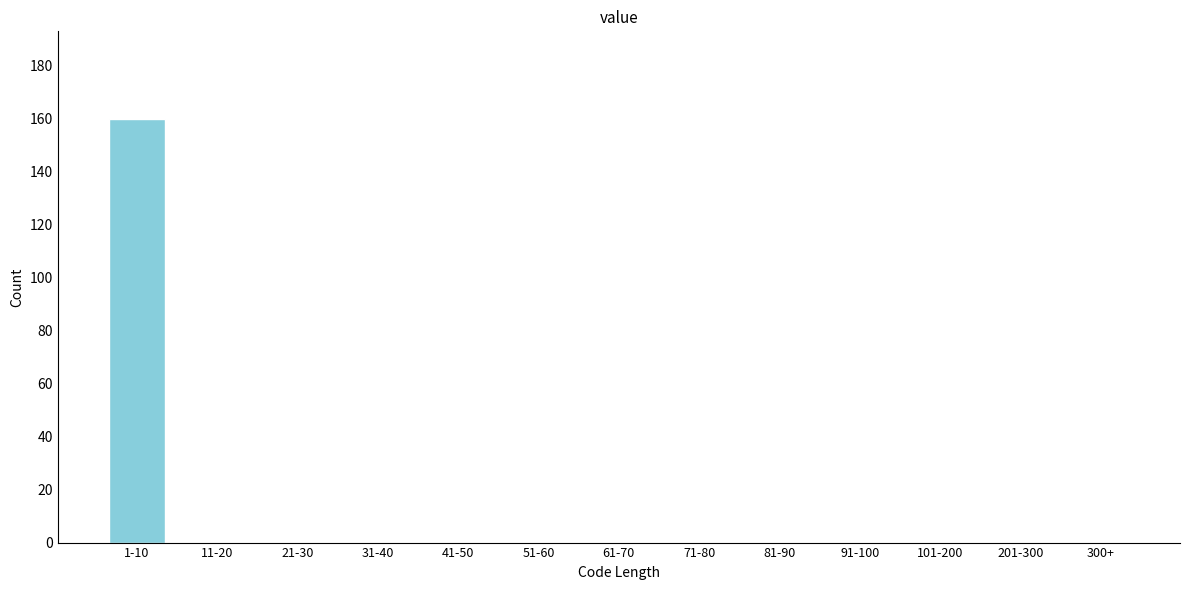

Reading left to right, extract all data points from this chart.

1-10=160	11-20=0	21-30=0	31-40=0	41-50=0	51-60=0	61-70=0	71-80=0	81-90=0	91-100=0	101-200=0	201-300=0	300+=0